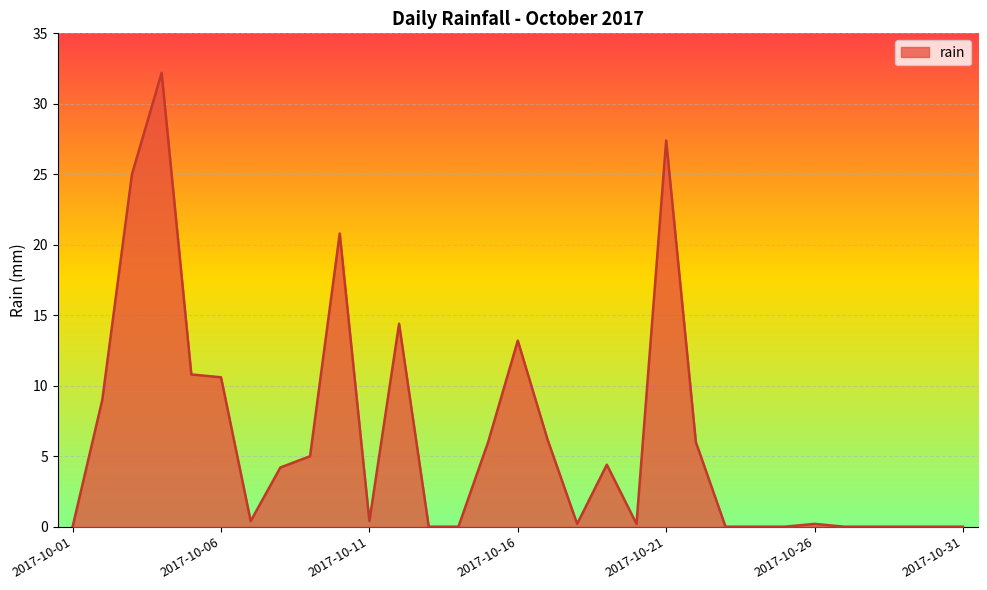

What is the greatest value displayed?

32.2